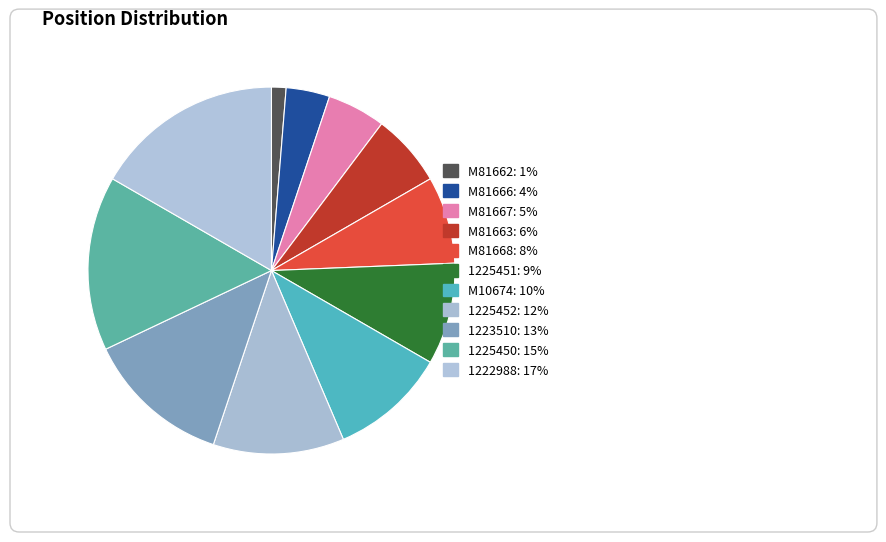

How many segments does this pie chart have?

11